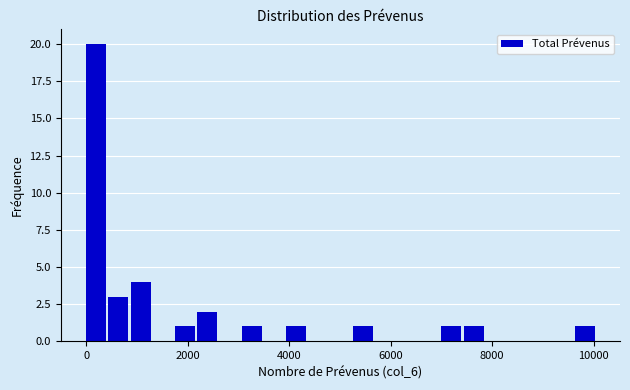

Read against the x-axis, roughly where is the centre of the tallest bar?

200